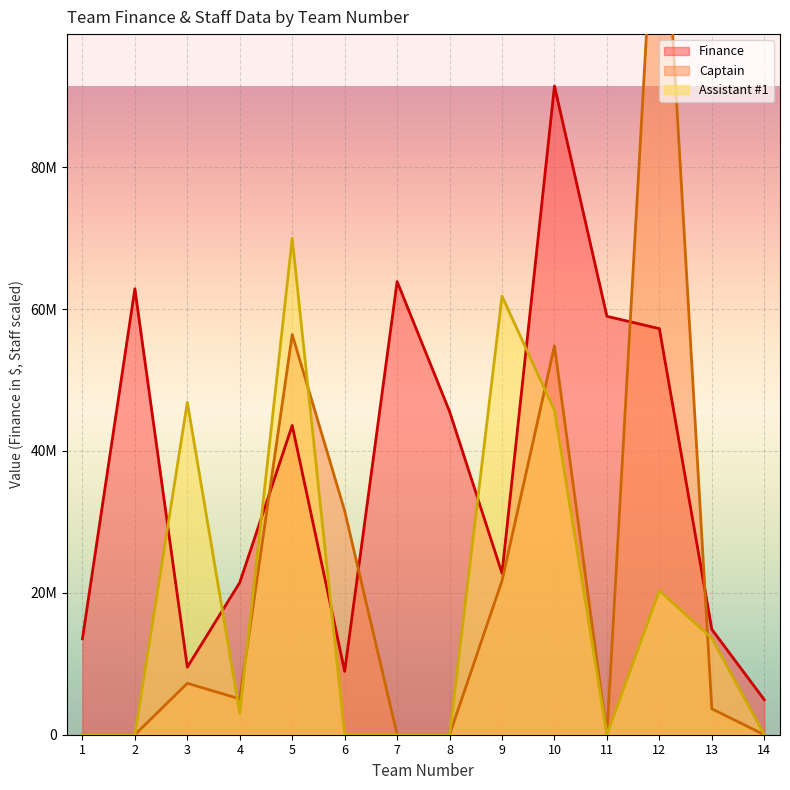

Which series ends up on top after the final intersection of Captain and Assistant #1?

Assistant #1